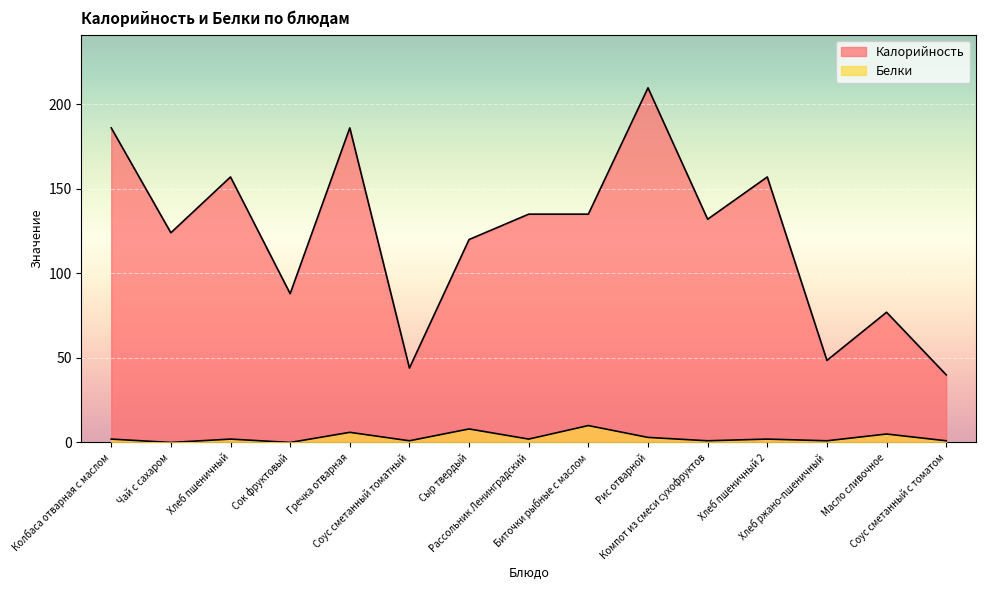

Count the number of data series in this chart.

2